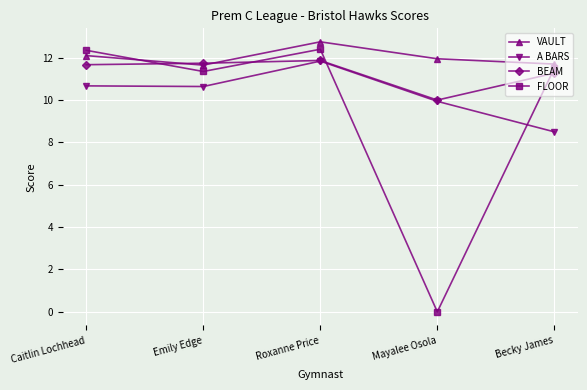

Where do VAULT and FLOOR first cross each other?

Caitlin Lochhead and Emily Edge